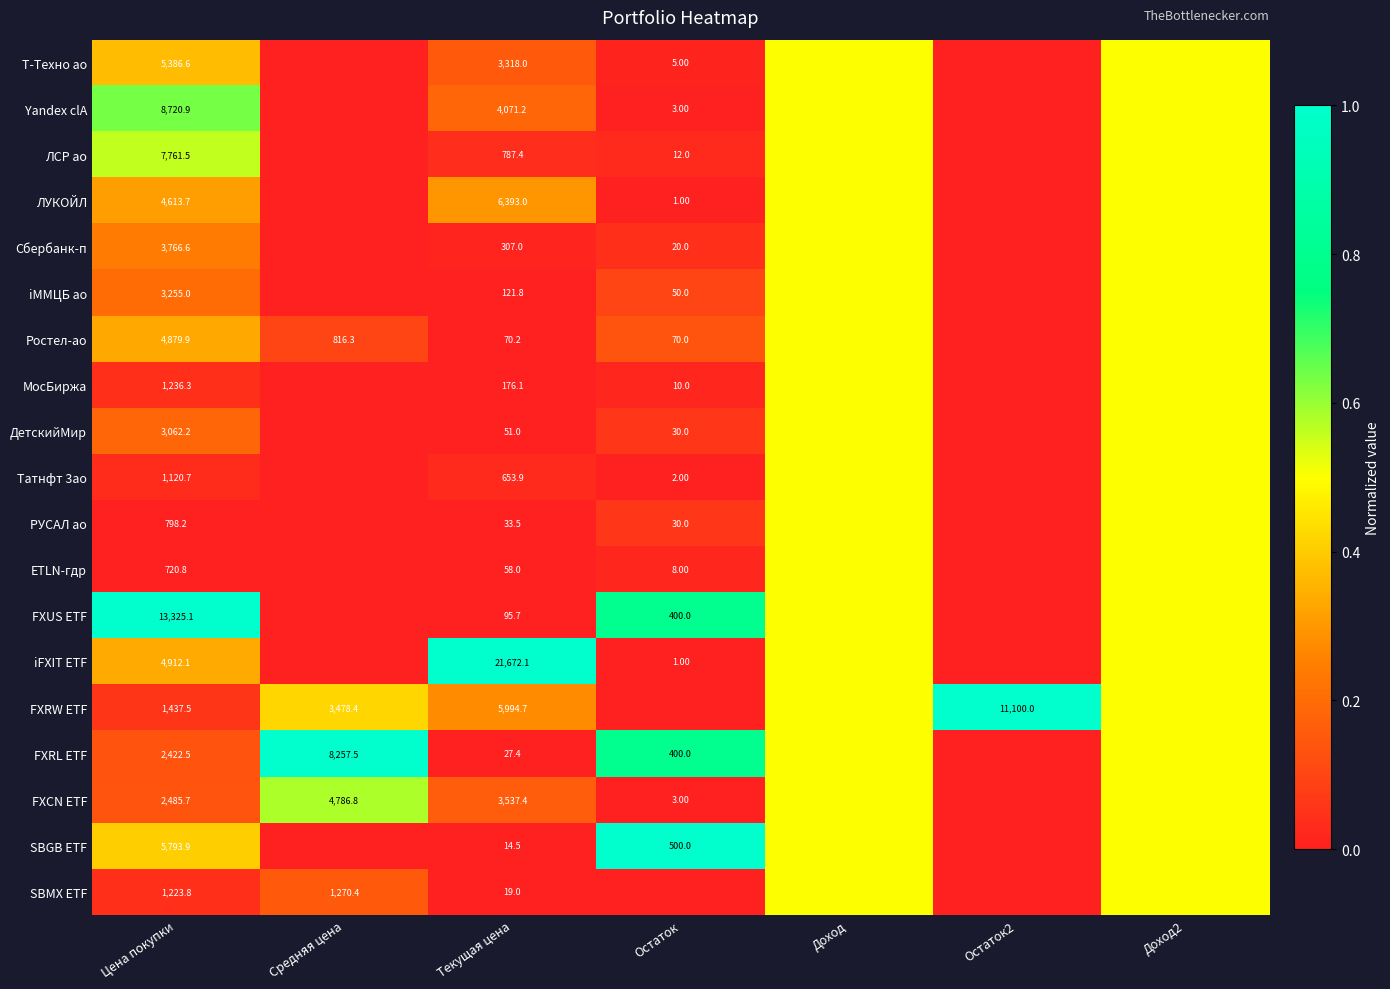

Read the SBGB ETF value at Цена покупки.

0.4